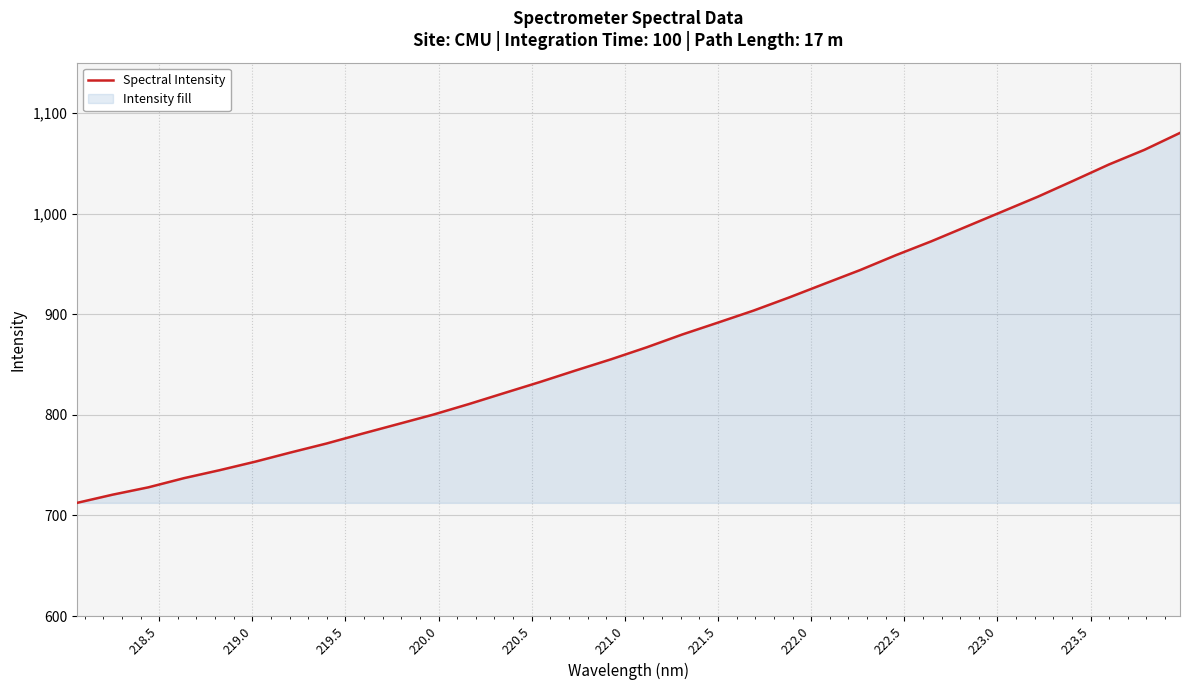

What is the greatest value displayed?

1080.2